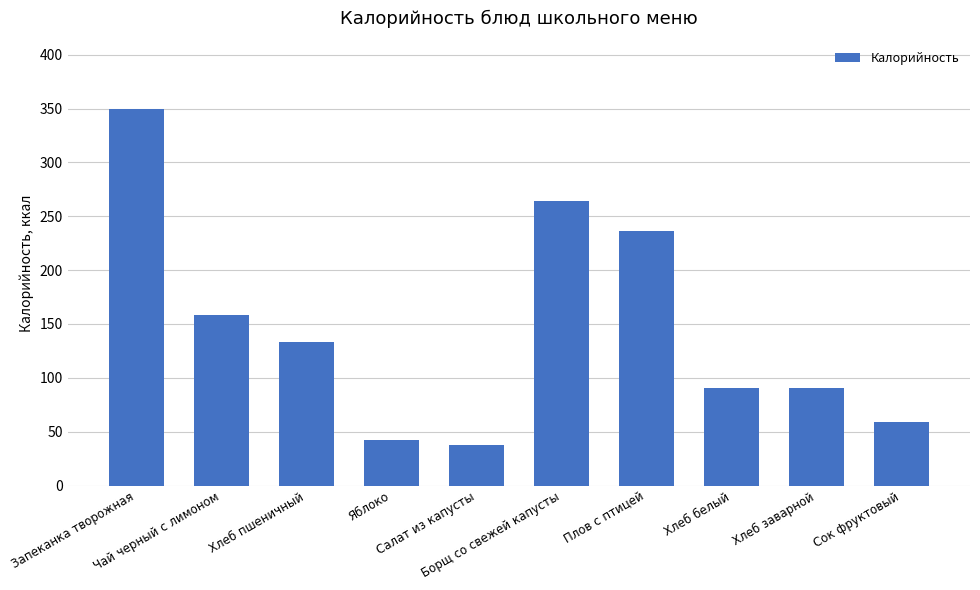

Where does the data first go above 133?

Запеканка творожная